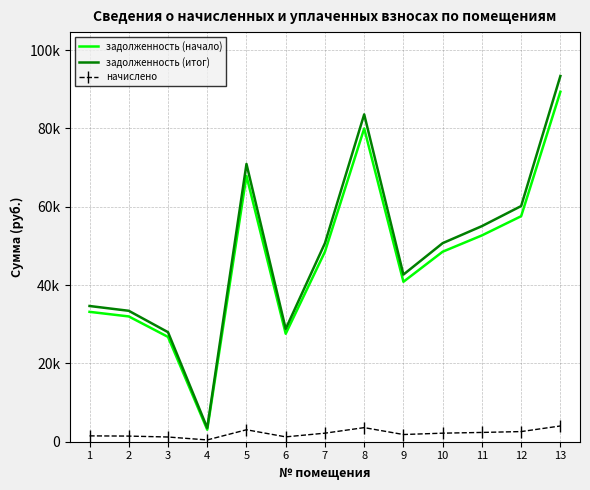

What are all the series names shown in the legend?

задолженность (начало), задолженность (итог), начислено